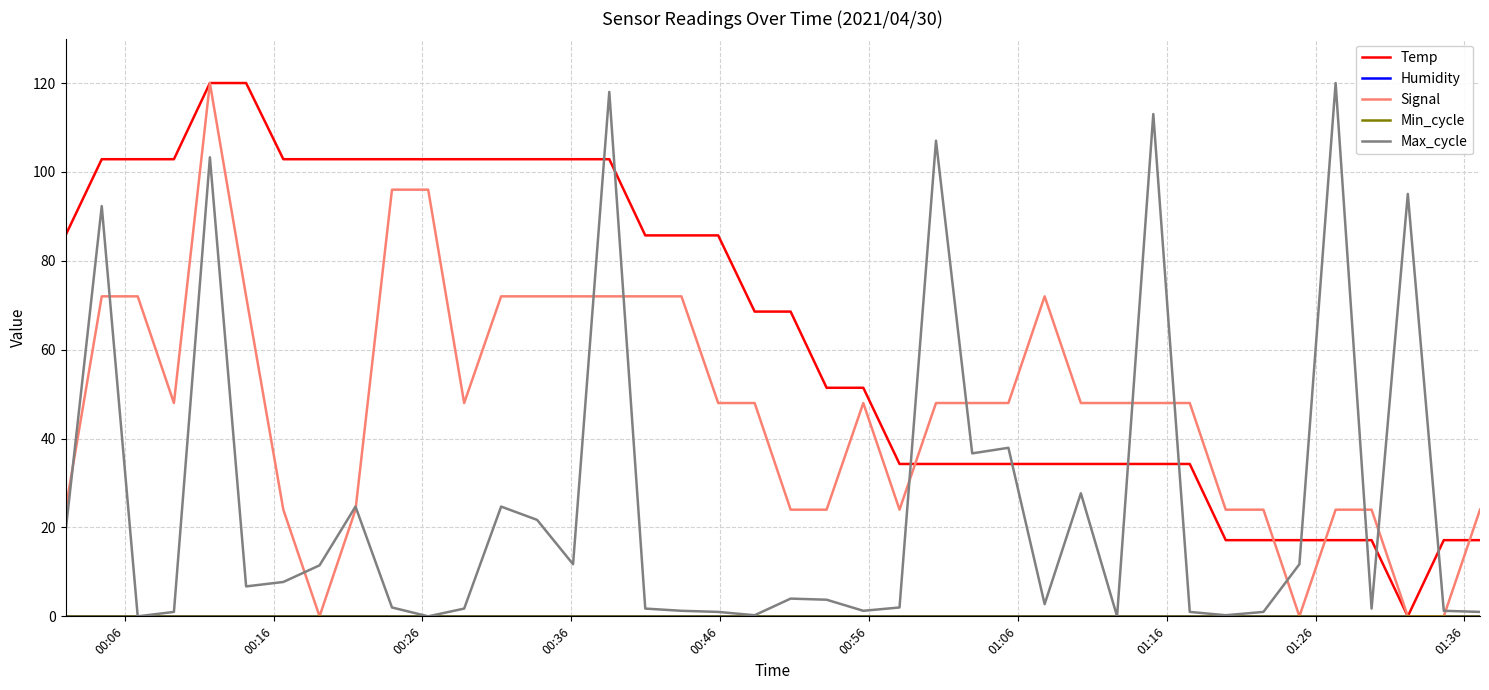

True or false: Min_cycle and Humidity intersect in this chart.

False